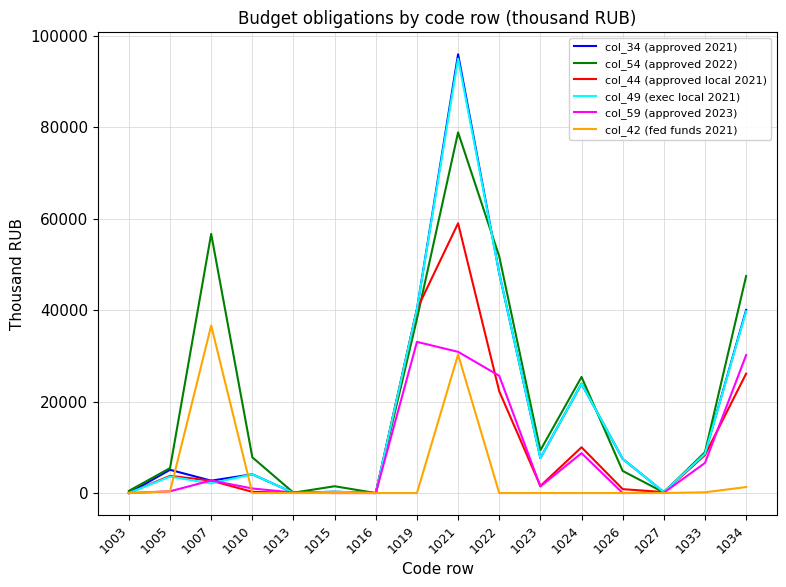

What is the maximum value for col_49 (exec local 2021)?

94978.6